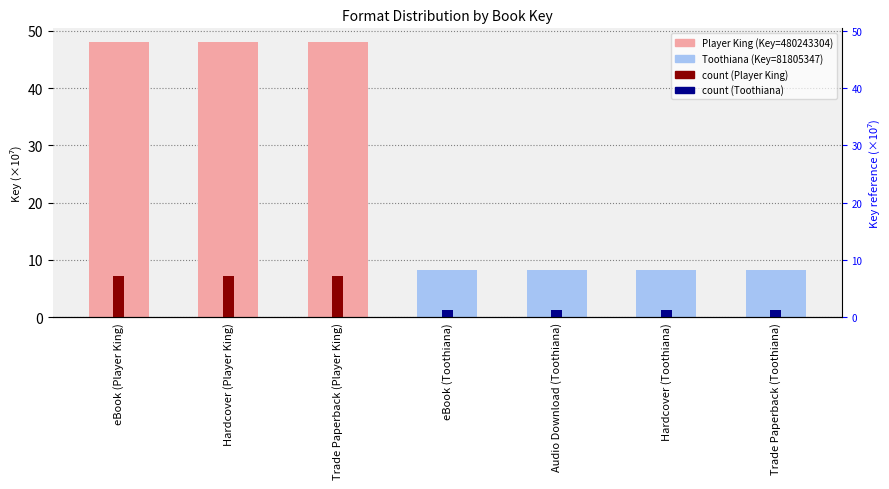

True or false: the data shows 8.2 at eBook (Toothiana).

True